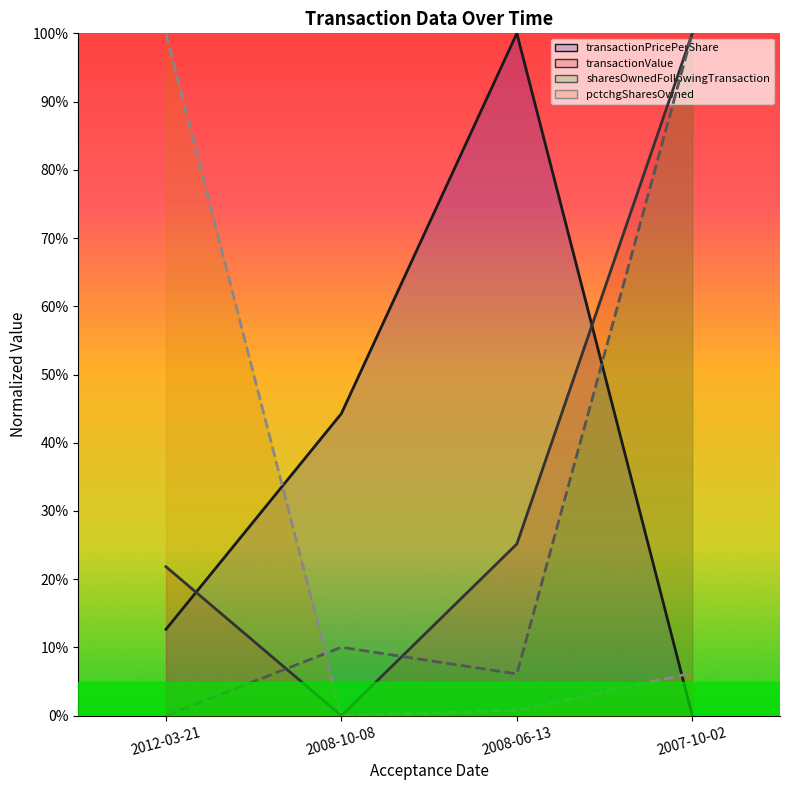

How many data points in pctchgSharesOwned are above 0?

3